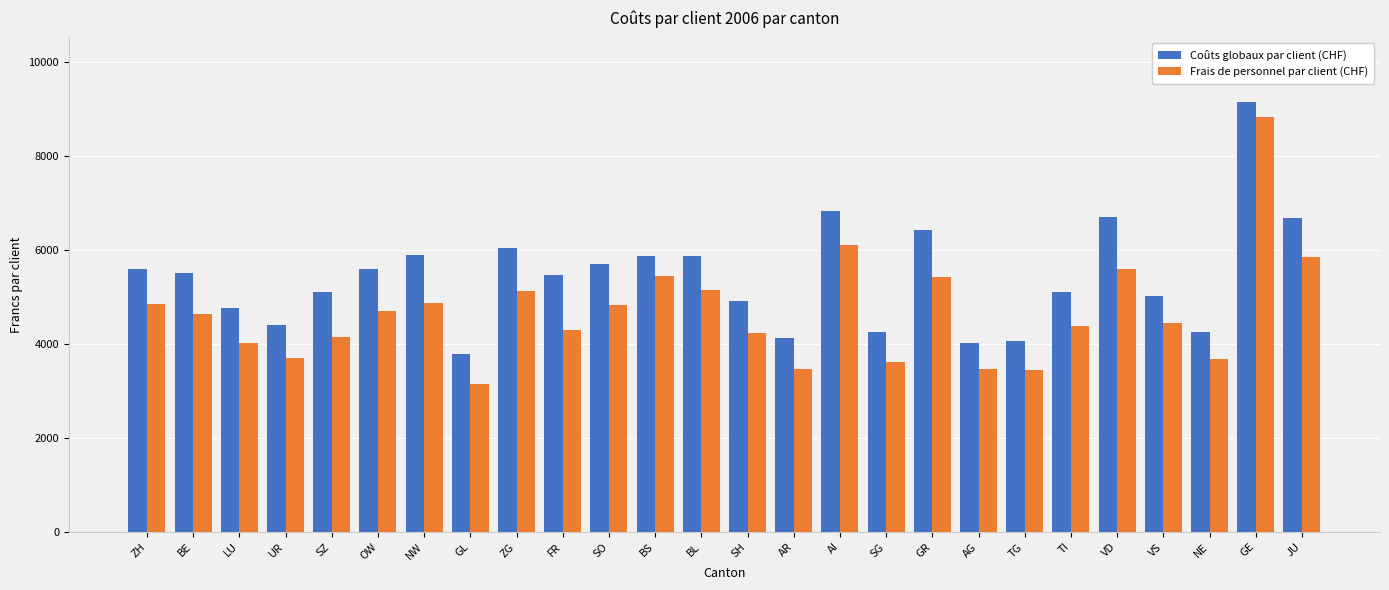

Where does the Coûts globaux par client (CHF) series first go above 5511?

ZH